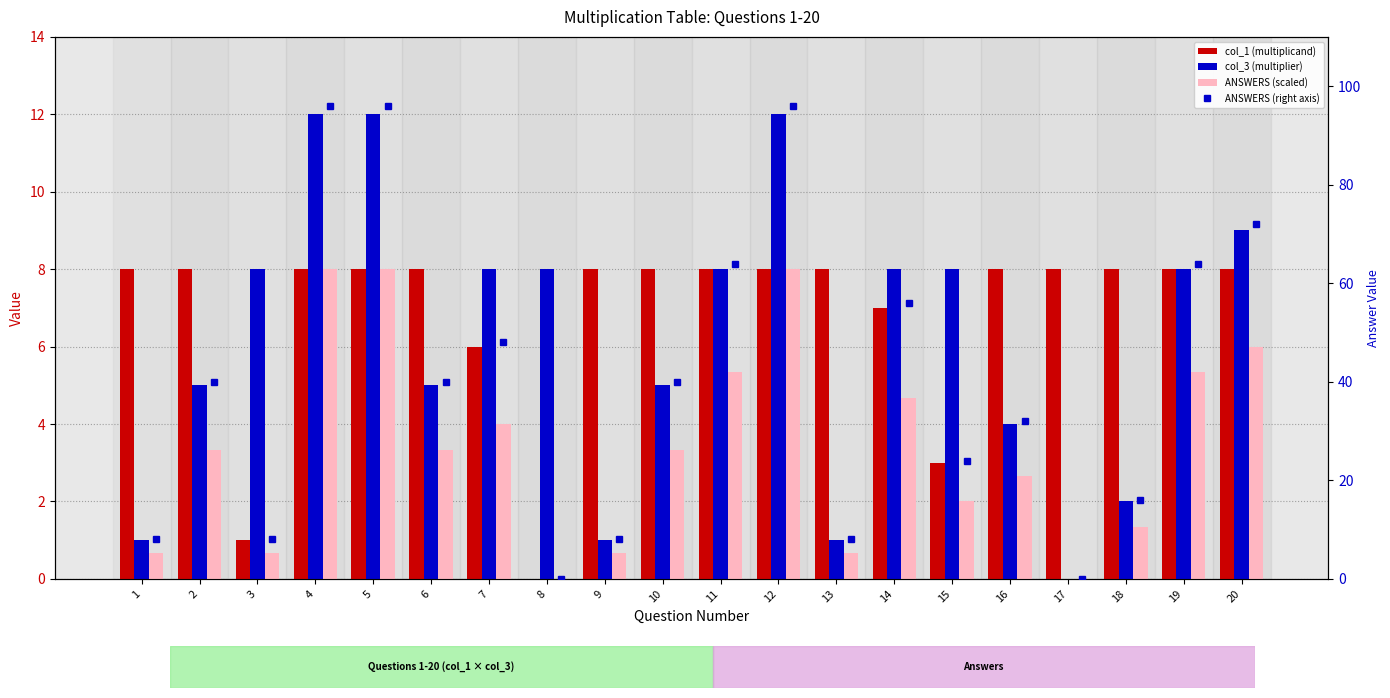

Is it true that col_3 (multiplier) equals 14.4 at 20?

False